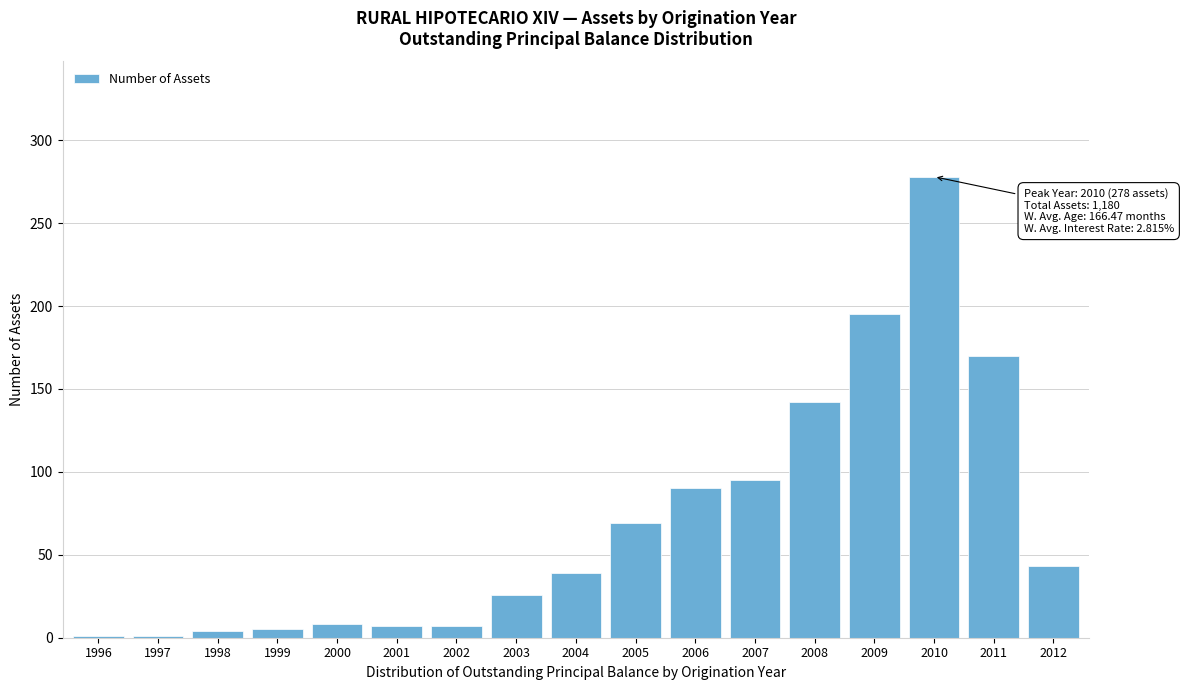

Which category has the highest value across all series?

2010